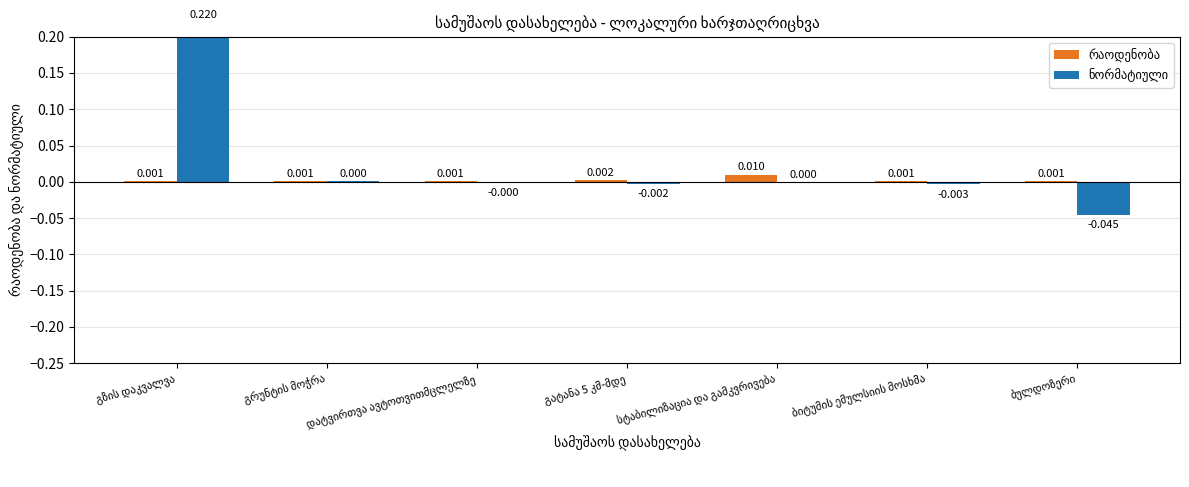

Count the number of data series in this chart.

2